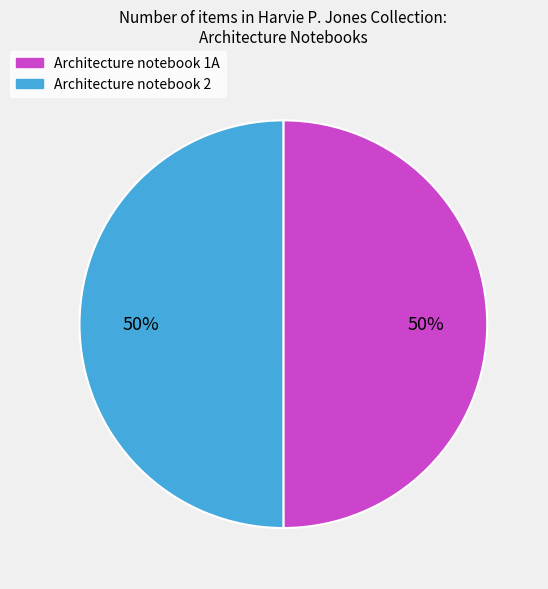

The Architecture notebook 1A slice represents 50% of the pie. True or false?

True